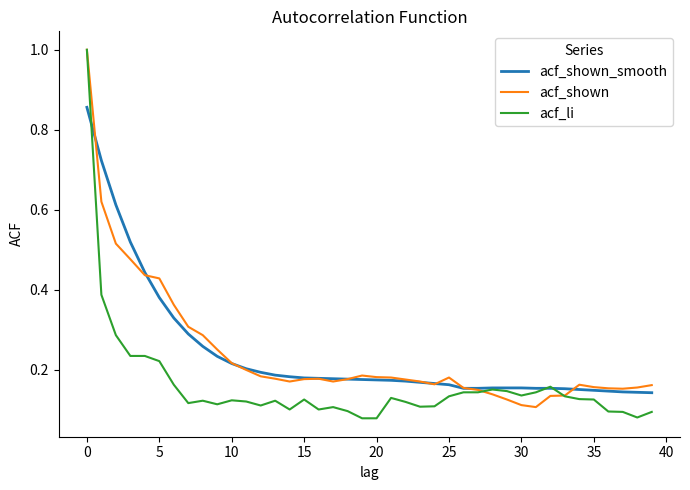

What is the greatest value displayed?

1.0